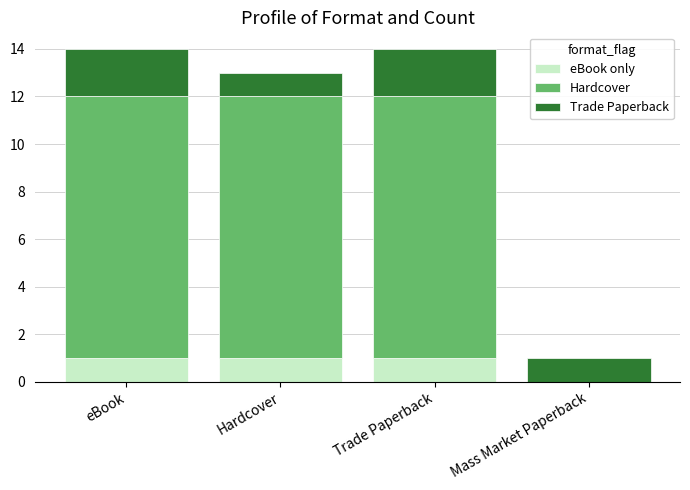

Is it true that eBook only equals 0 at Mass Market Paperback?

True